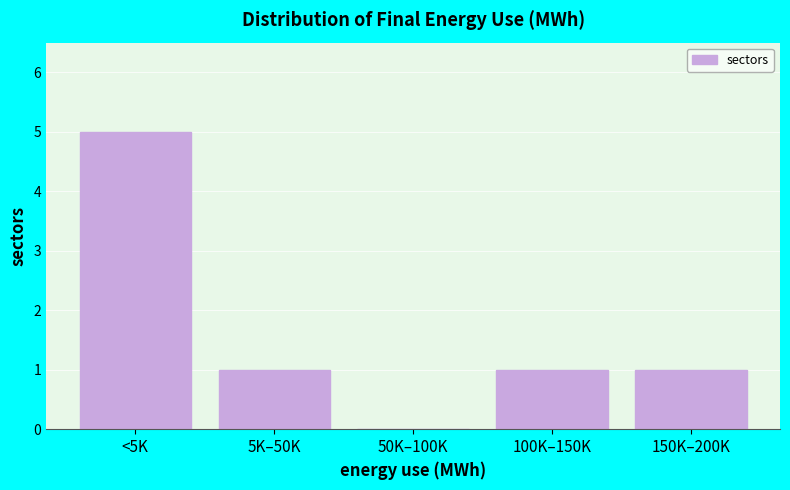

Reading left to right, transcribe all the data shown in this chart.

<5K=5	5K–50K=1	50K–100K=0	100K–150K=1	150K–200K=1